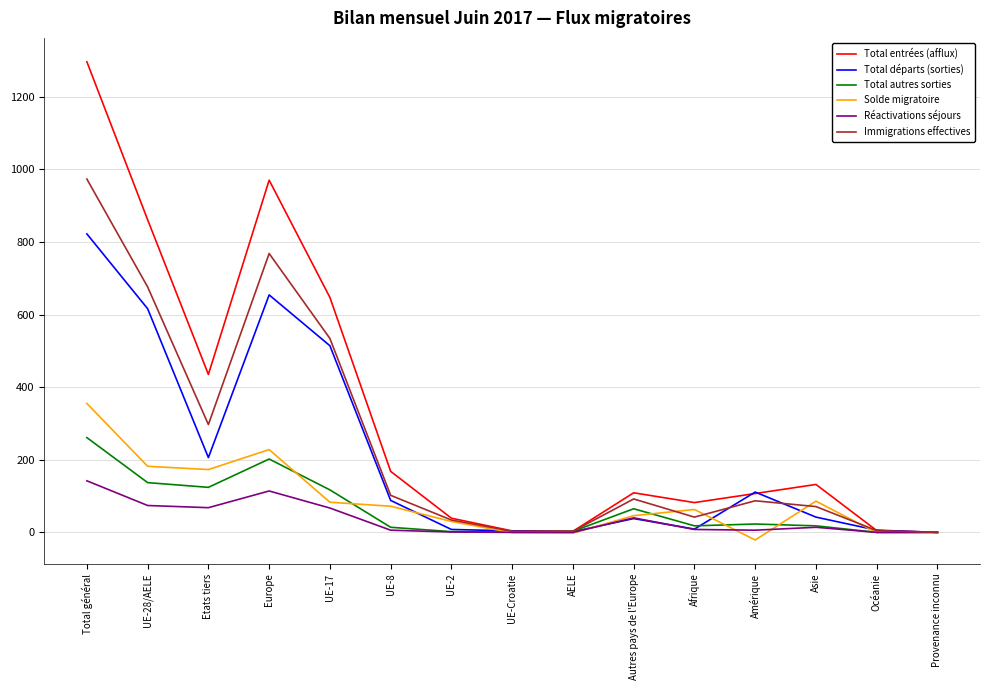

At which label does Total entrées (afflux) reach its peak?

Total général